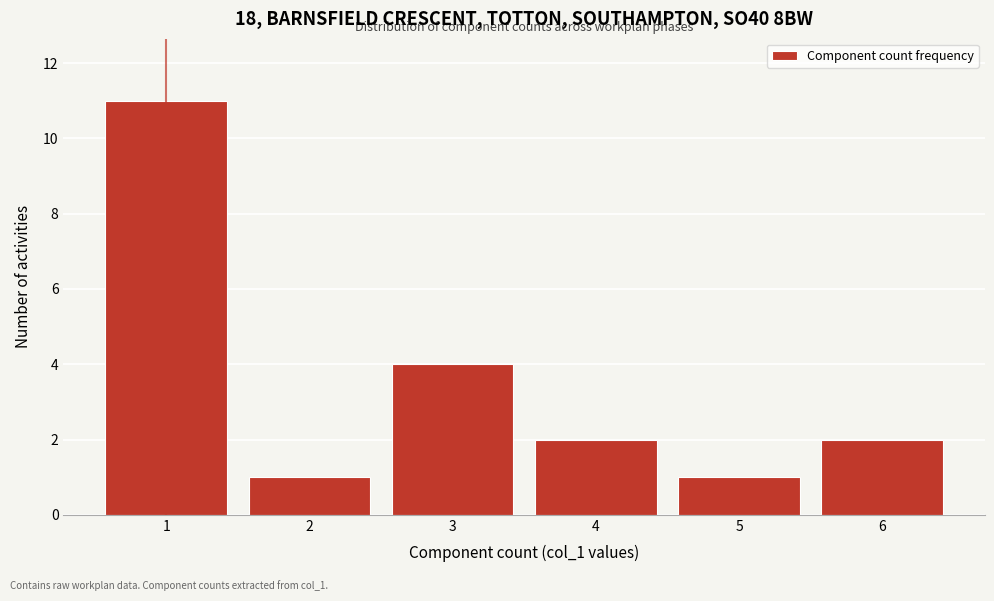

Reading right to left, what are all the values shown in this chart?

2	1	2	4	1	11